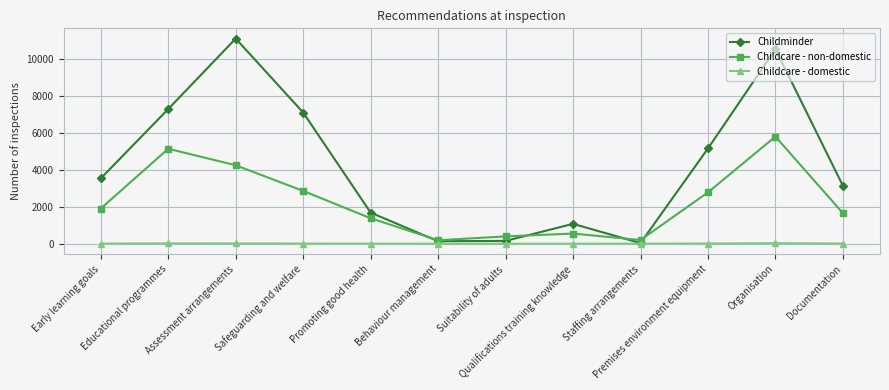

Is this an area chart (filled region under the line)?

No